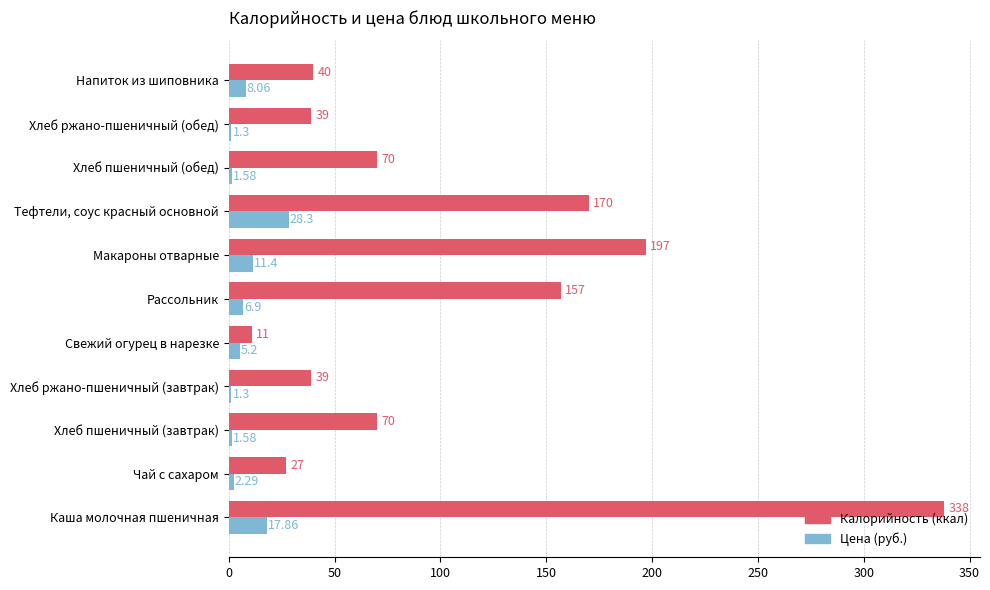

At which category is the sum across all series the highest?

Каша молочная пшеничная